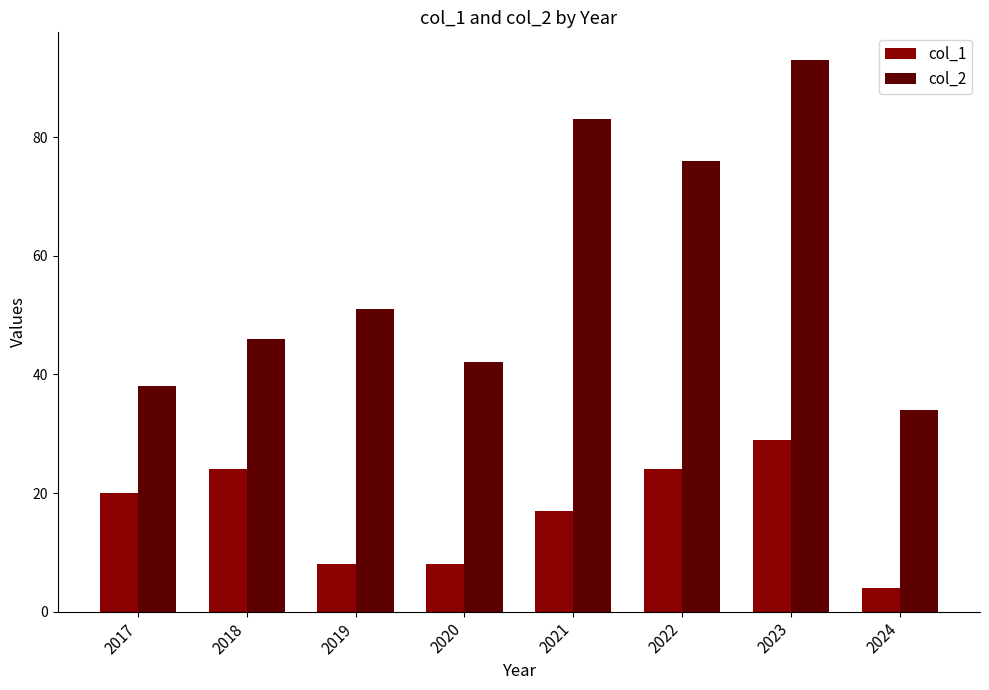

Where is col_1 nearest to the value 16?

2021